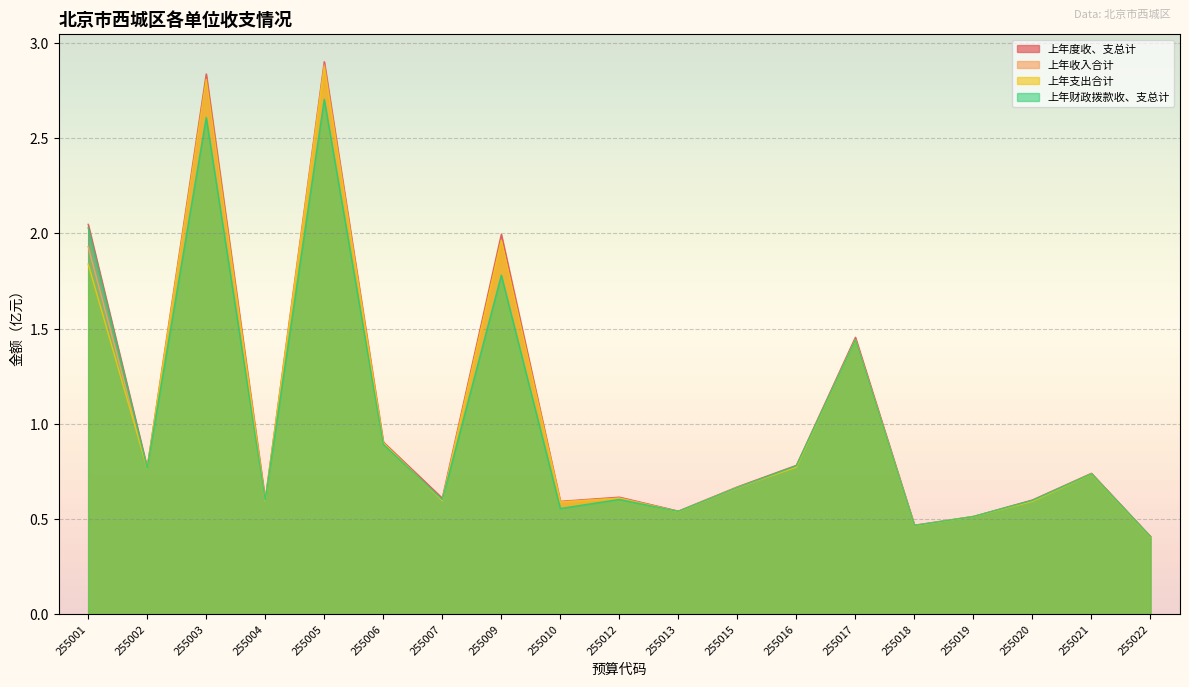

Reading left to right, extract all data points from this chart.

上年度收、支总计: 255001=2.0	255002=0.8	255003=2.8	255004=0.6	255005=2.9	255006=0.9	255007=0.6	255009=2.0	255010=0.6	255012=0.6	255013=0.5	255015=0.7	255016=0.8	255017=1.5	255018=0.5	255019=0.5	255020=0.6	255021=0.7	255022=0.4
上年收入合计: 255001=1.9	255002=0.8	255003=2.8	255004=0.6	255005=2.9	255006=0.9	255007=0.6	255009=2.0	255010=0.6	255012=0.6	255013=0.5	255015=0.7	255016=0.8	255017=1.4	255018=0.5	255019=0.5	255020=0.6	255021=0.7	255022=0.4
上年支出合计: 255001=1.8	255002=0.8	255003=2.8	255004=0.6	255005=2.9	255006=0.9	255007=0.6	255009=2.0	255010=0.6	255012=0.6	255013=0.5	255015=0.7	255016=0.8	255017=1.4	255018=0.5	255019=0.5	255020=0.6	255021=0.7	255022=0.4
上年财政拨款收、支总计: 255001=2.0	255002=0.8	255003=2.6	255004=0.6	255005=2.7	255006=0.9	255007=0.6	255009=1.8	255010=0.6	255012=0.6	255013=0.5	255015=0.7	255016=0.8	255017=1.4	255018=0.5	255019=0.5	255020=0.6	255021=0.7	255022=0.4